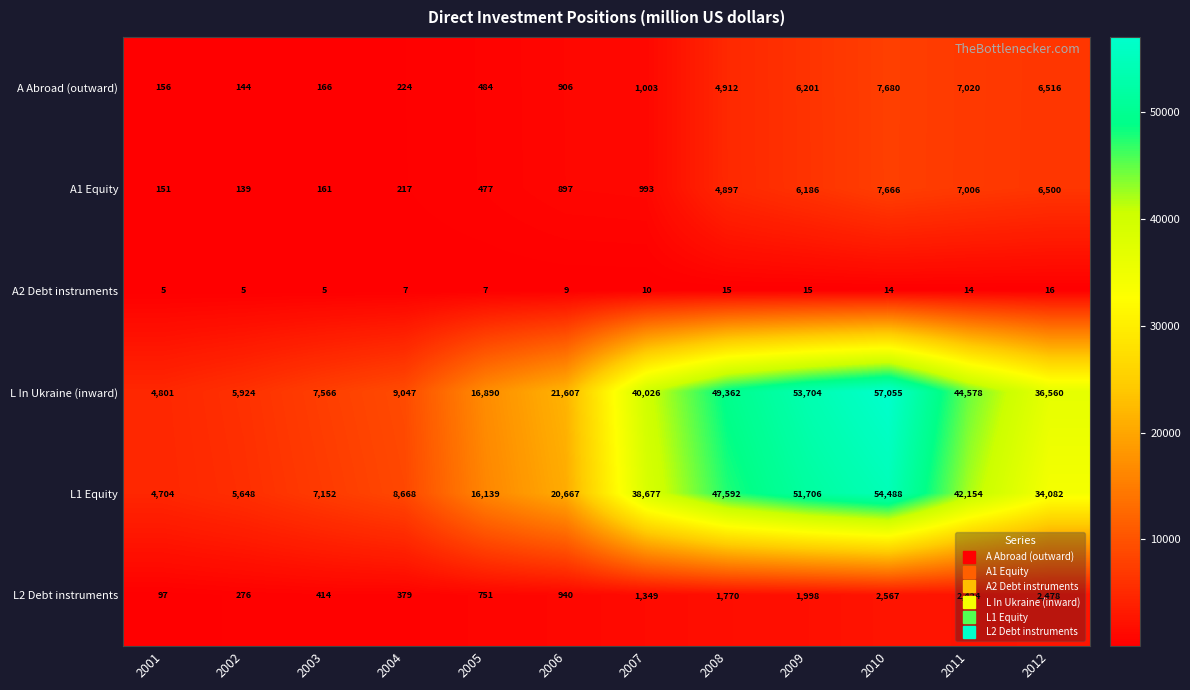

The value of A Abroad (outward) at 2002 is 144. True or false?

True